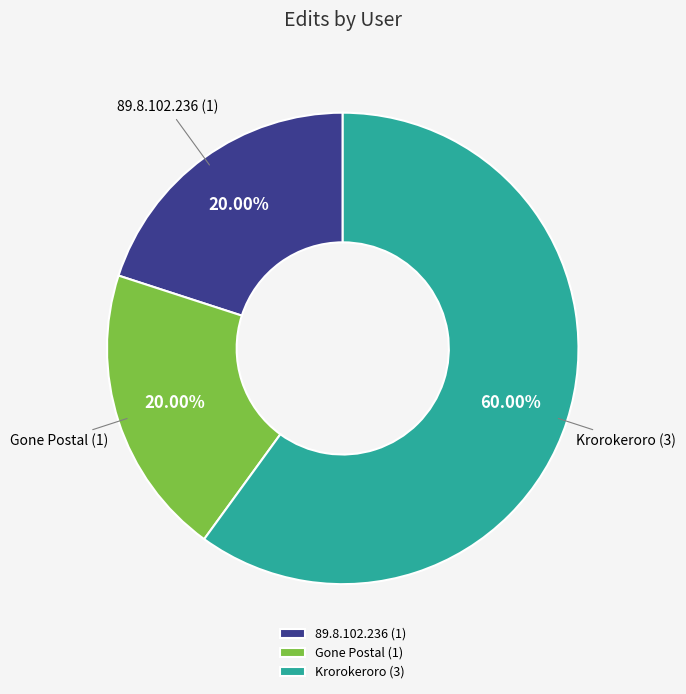

Count the number of slices in the pie.

3